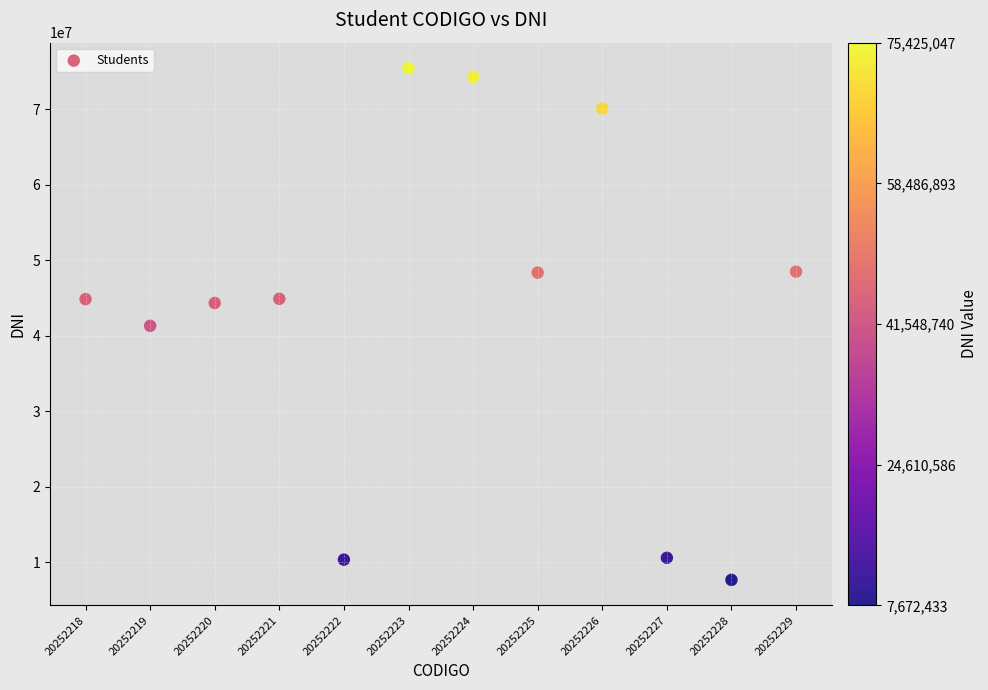

What is the range of X values (max minus min)?

11